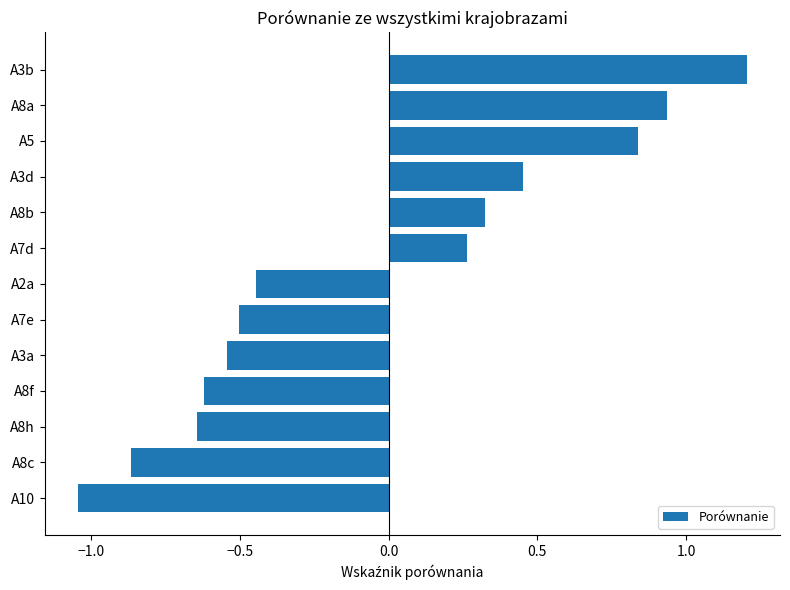

Rank the categories by value from lowest to highest.

A10, A8c, A8h, A8f, A3a, A7e, A2a, A7d, A8b, A3d, A5, A8a, A3b